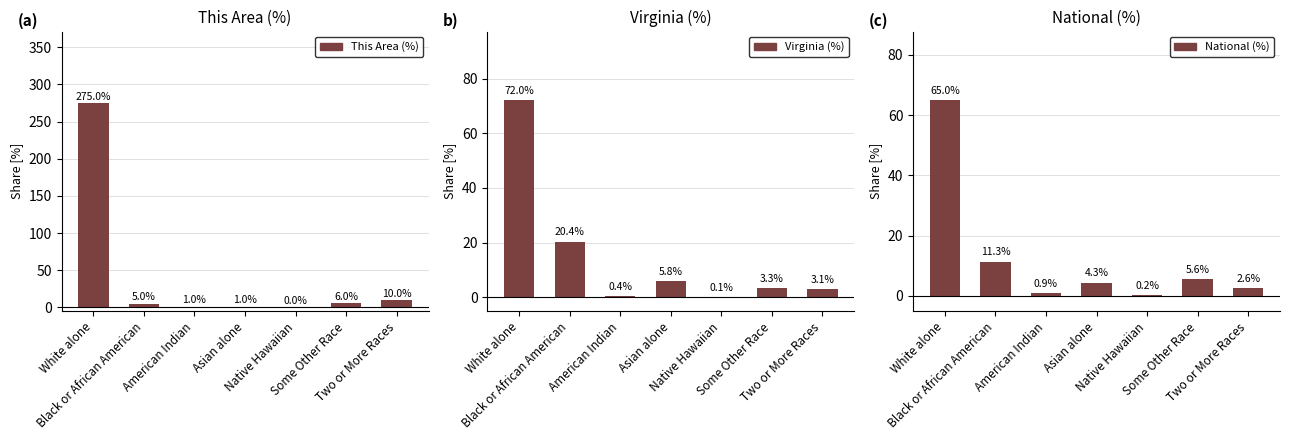

Which has a higher value, Some Other Race or Two or More Races?

Two or More Races